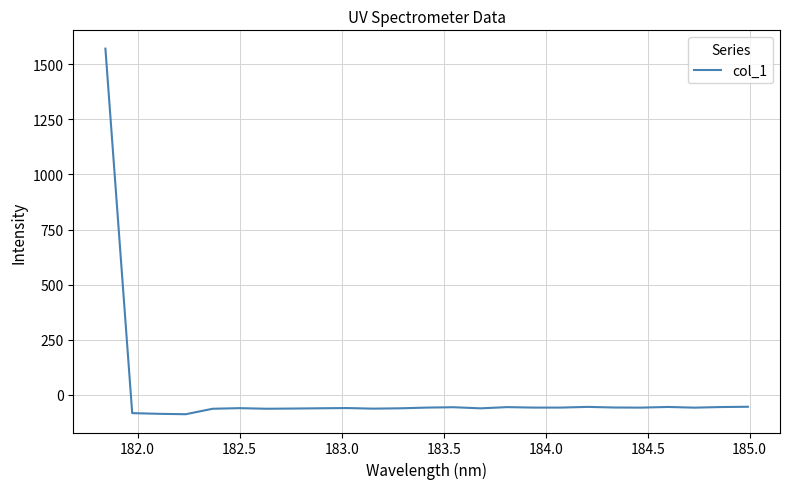

What is the difference between the maximum and minimum values?

1658.5